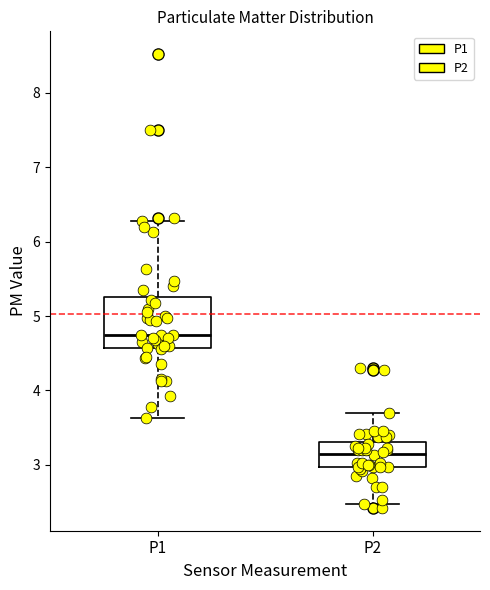

Reading left to right, transcribe this box plot: for each box, give where its median line is, the range the box spans, and where its two whiskers end, as read against the y-axis. The values are not printed on the chart, so give them approximately, as read against the axis.

P1: median 4.8, box 4.6 to 5.3, whiskers 3.6 to 6.3
P2: median 3.2, box 3.0 to 3.3, whiskers 2.5 to 3.7